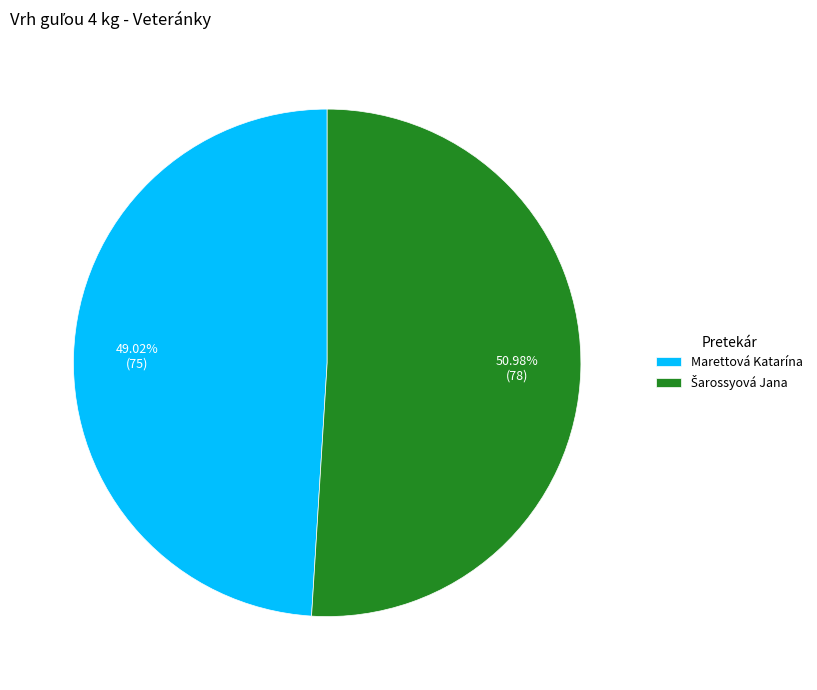

Is there any slice that represents more than half of the pie?

Yes